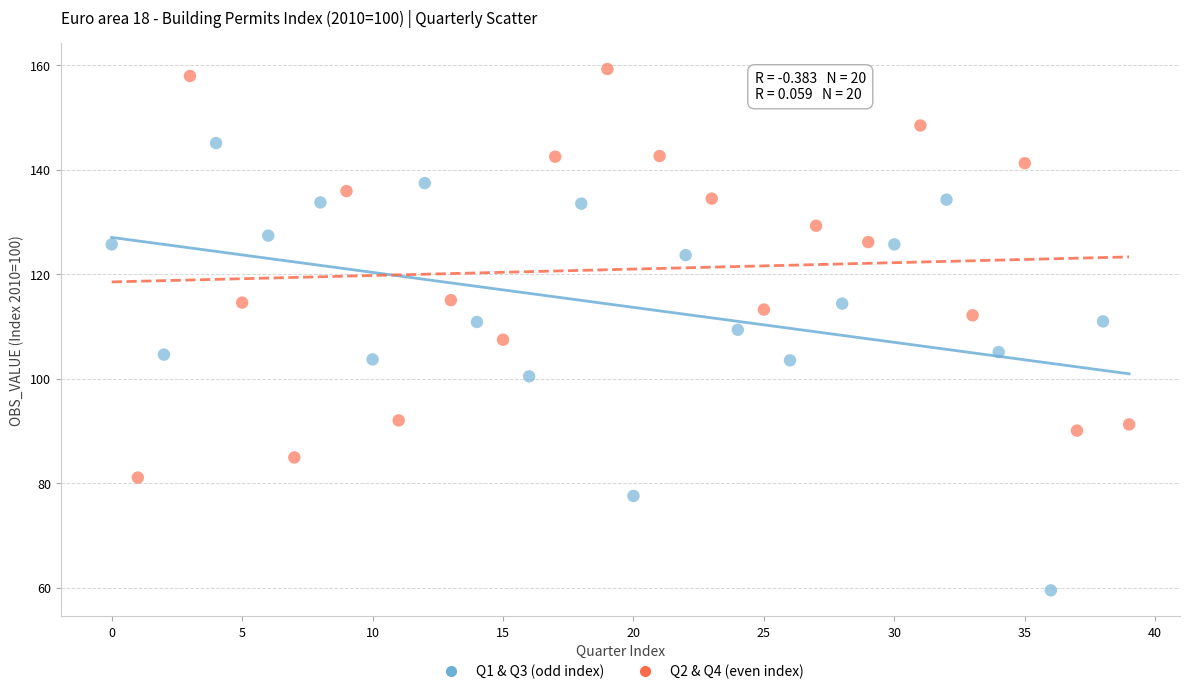

Which series reaches the minimum Y coordinate?

Q1 & Q3 (odd index)